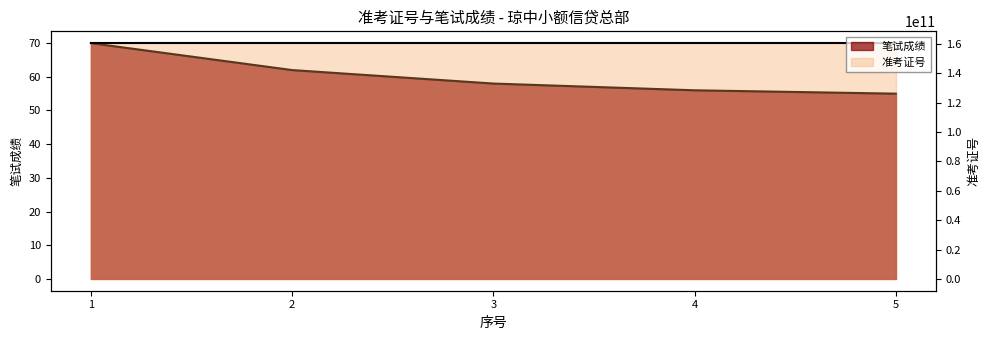

At which label does 笔试成绩 reach its minimum?

5